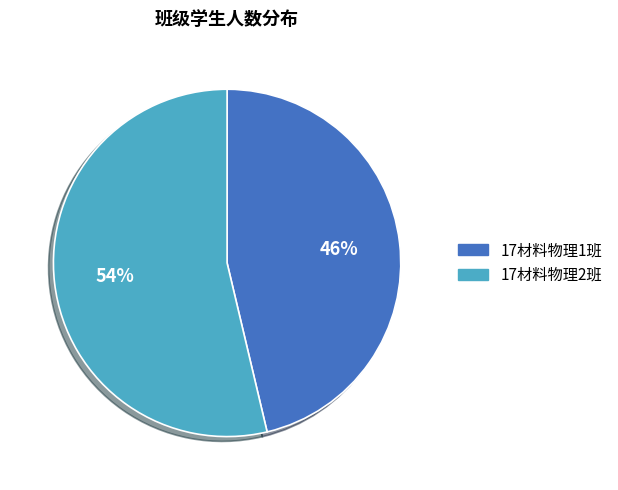

Which has a higher value, 17材料物理1班 or 17材料物理2班?

17材料物理2班